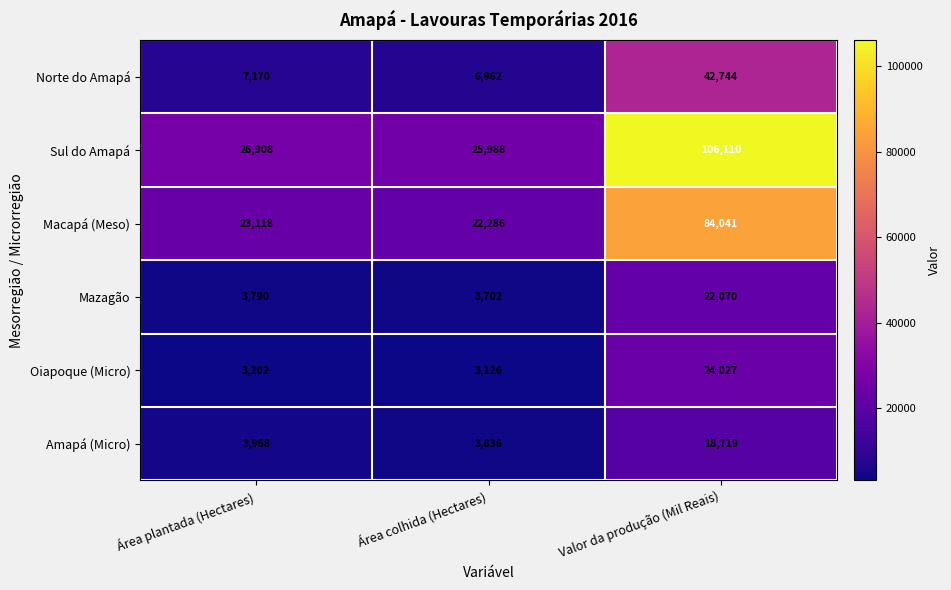

Which label corresponds to the largest value in the chart?

Valor da produção (Mil Reais)